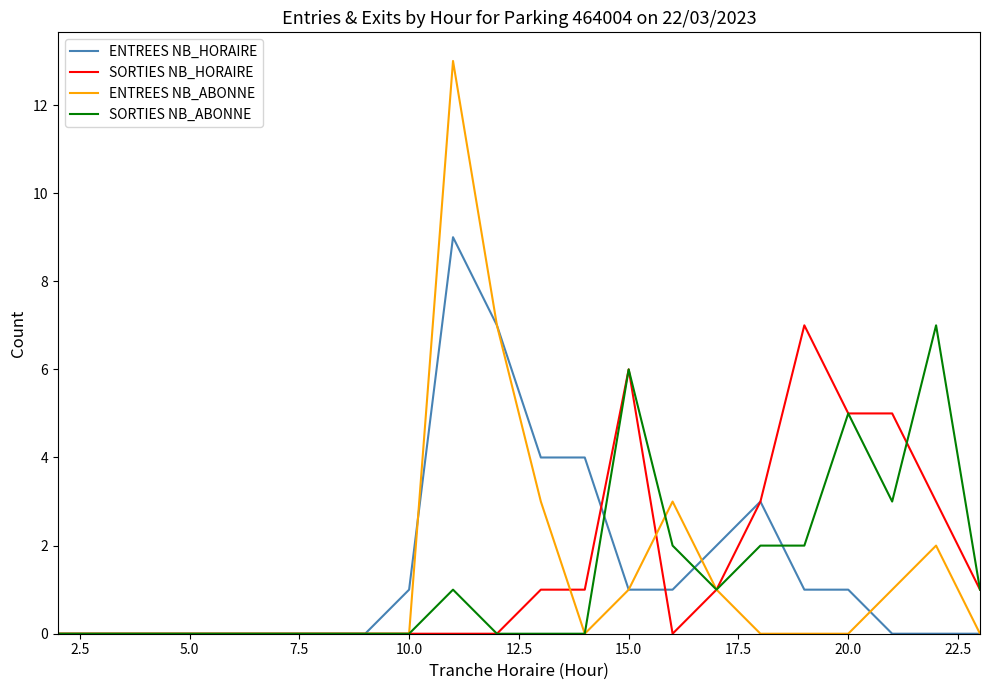

What is the maximum value for SORTIES NB_HORAIRE?

7